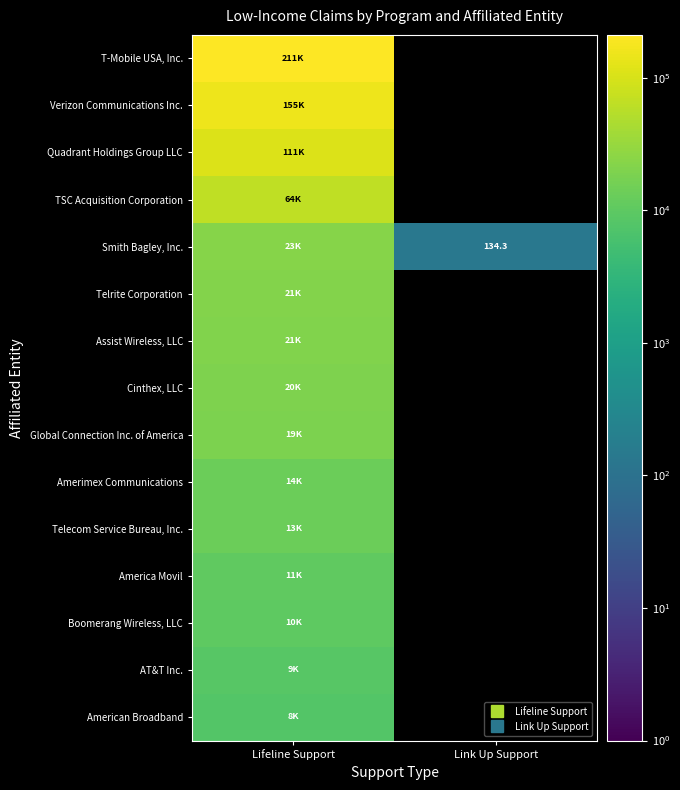

How many values in TSC Acquisition Corporation are above zero?

1